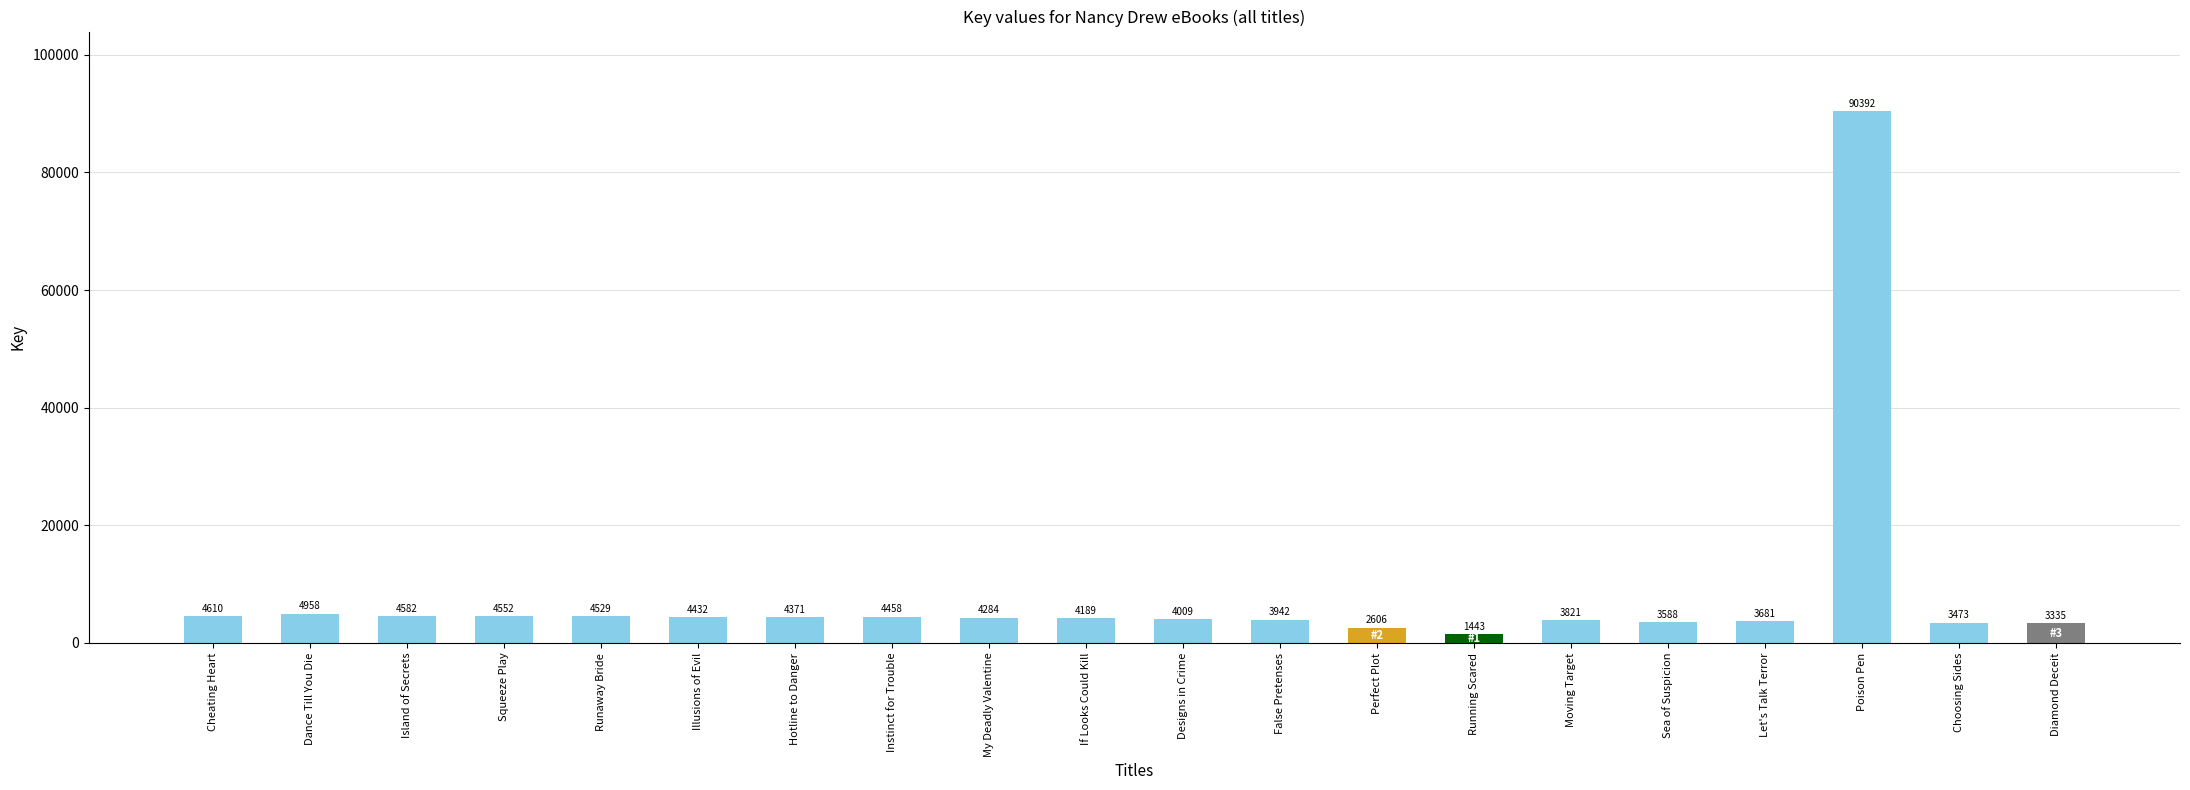

The chart shows a value of 4582 at Island of Secrets. True or false?

True